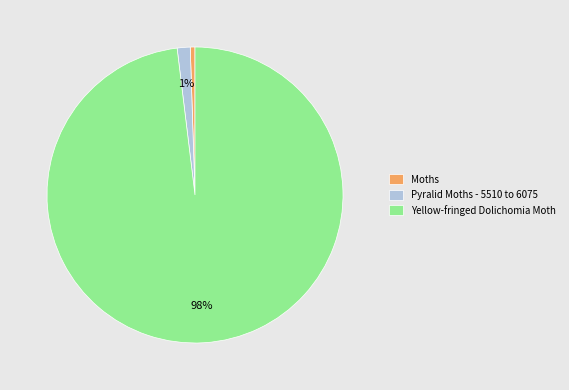

Do Yellow-fringed Dolichomia Moth and Pyralid Moths - 5510 to 6075 together represent more than half of the pie?

Yes